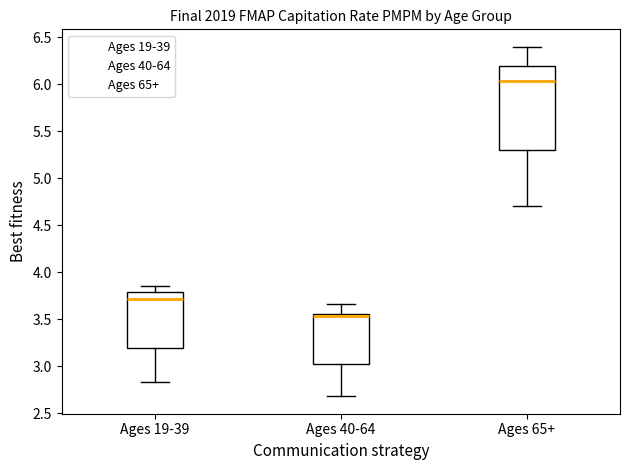

Reading left to right, transcribe this box plot: for each box, give where its median line is, the range the box spans, and where its two whiskers end, as read against the y-axis. The values are not printed on the chart, so give them approximately, as read against the axis.

Ages 19-39: median 3.70, box 3.20 to 3.80, whiskers 2.85 to 3.85
Ages 40-64: median 3.55 (just below the box's upper edge), box 3.05 to 3.55, whiskers 2.70 to 3.65
Ages 65+: median 6.05, box 5.30 to 6.20, whiskers 4.70 to 6.40